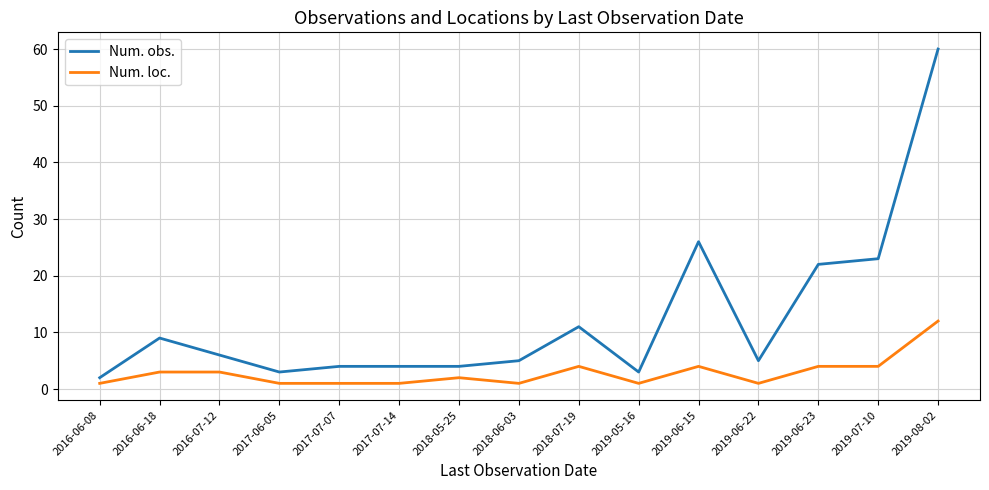

Is the value of Num. loc. at 2019-05-16 greater than the value of Num. obs. at 2019-06-23?

No